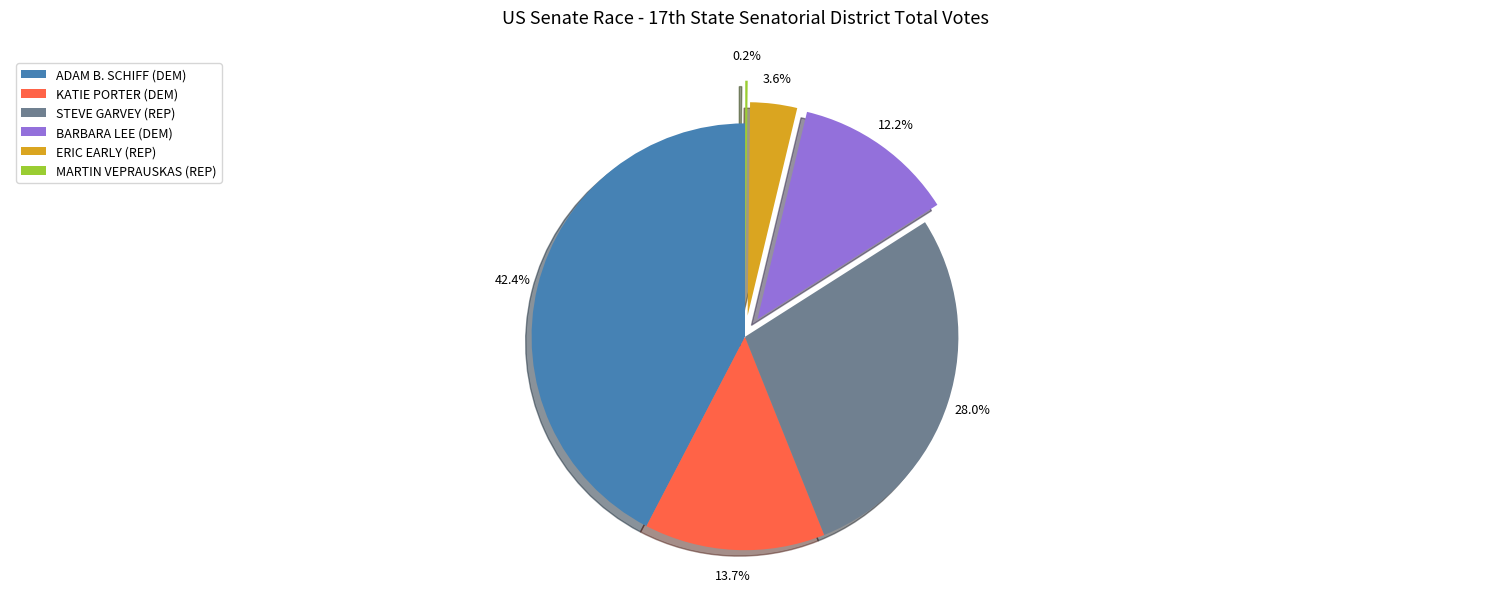

Is KATIE PORTER (DEM) the majority of the pie?

No